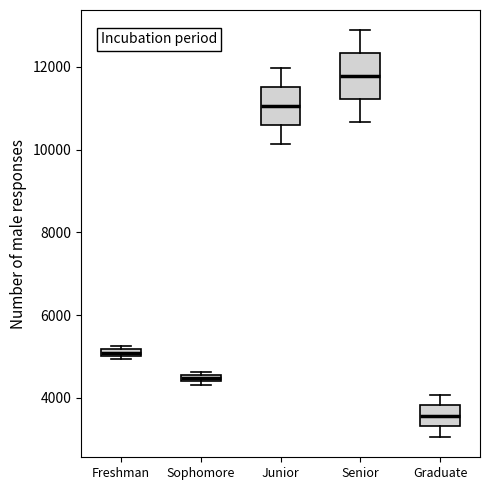

Which box's median line is the lowest?

Graduate